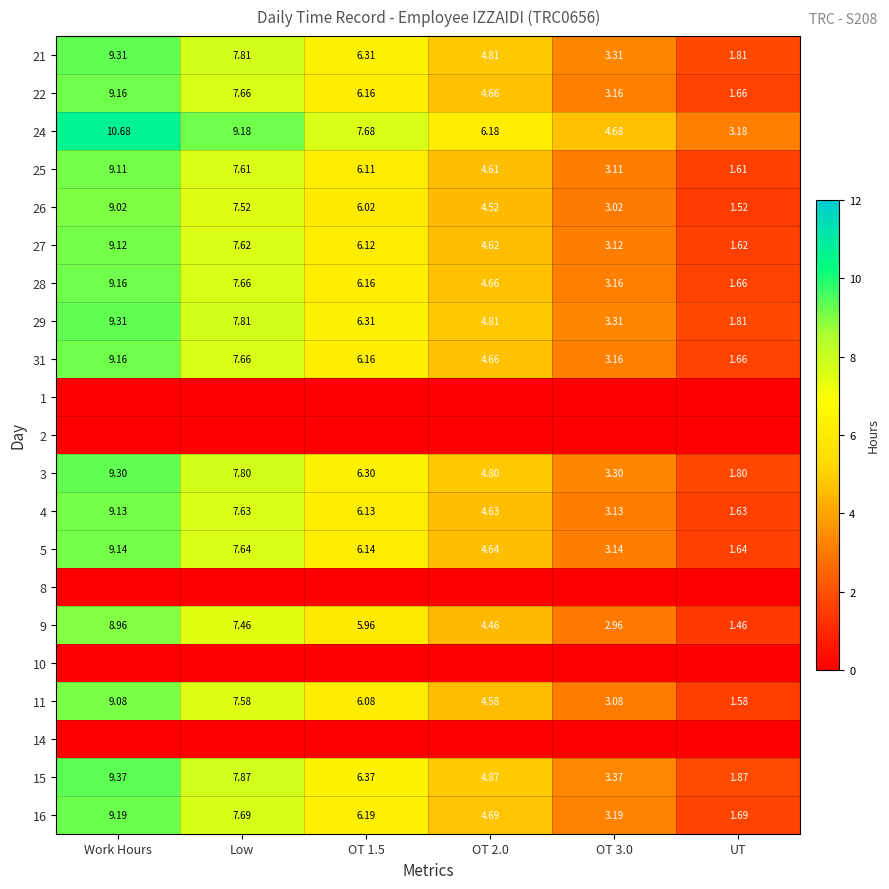

What is the sum of all 24 values?

41.6